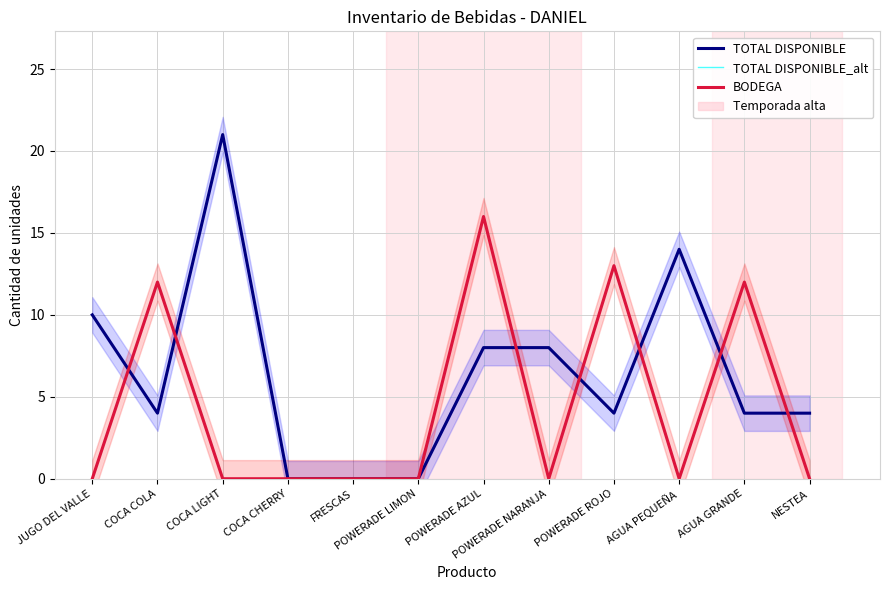

At which category does TOTAL DISPONIBLE reach its first local peak?

COCA LIGHT